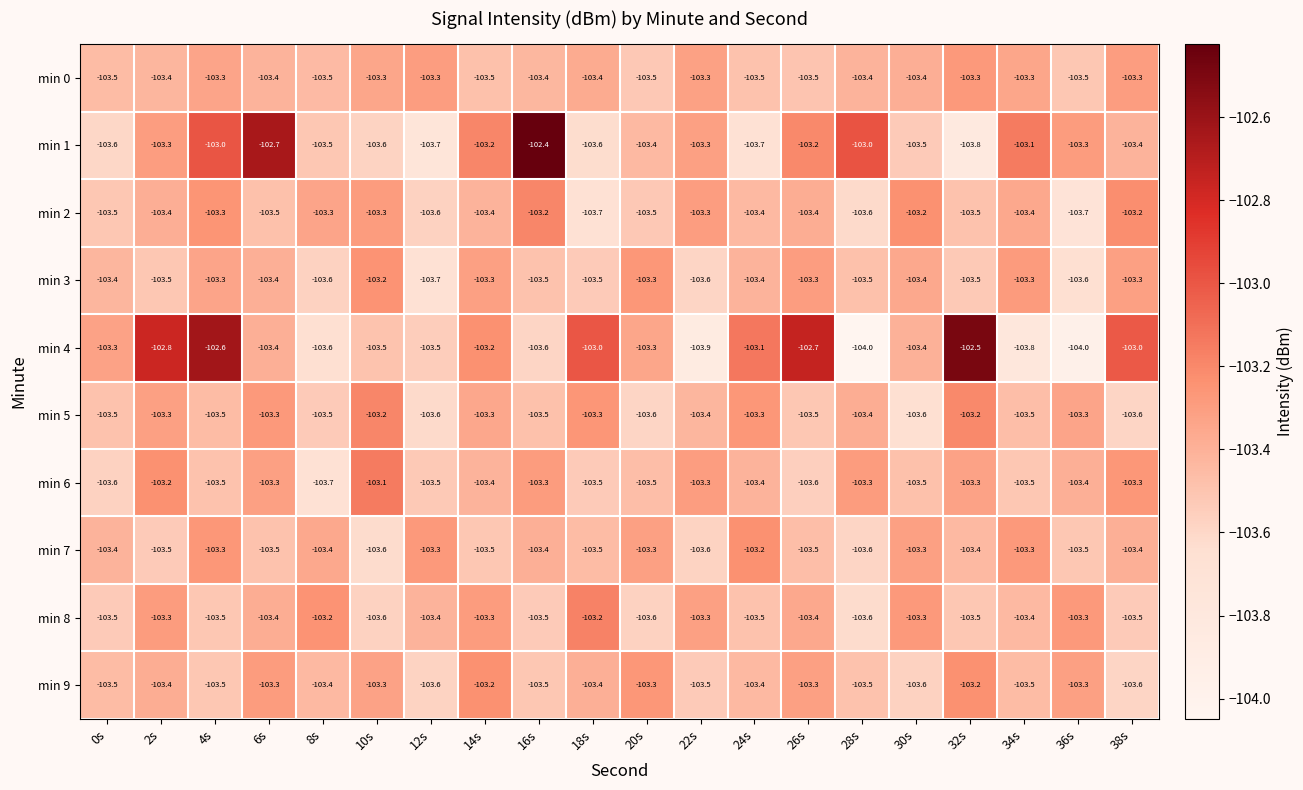

The min 1 series shows -103.2 at 14s. True or false?

True